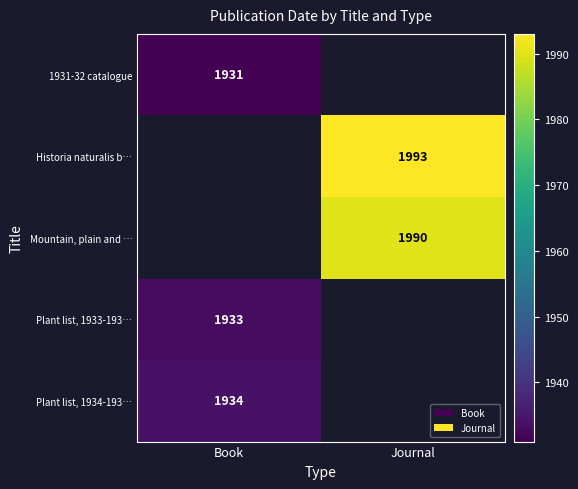

At how many categories does at least one series exceed 1941?

1